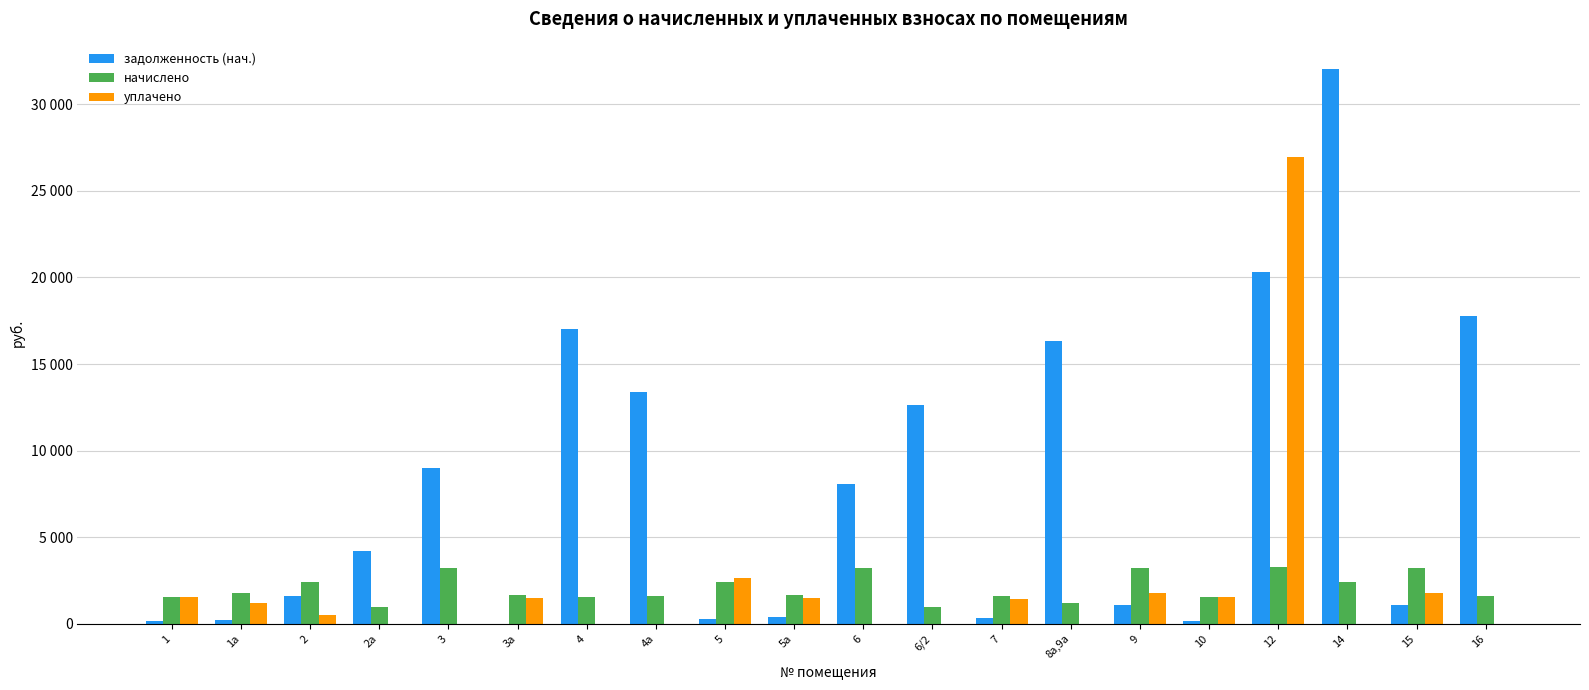

What are all the series names shown in the legend?

задолженность (нач.), начислено, уплачено